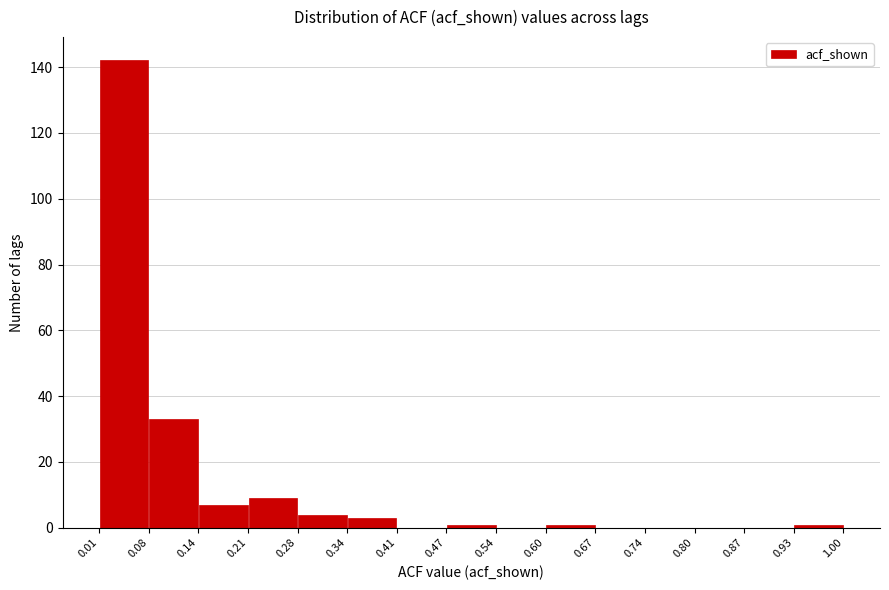

How tall is the bar that spans 0.01 to 0.08 on the x-axis? The values are not printed on the chart, so give them approximately, as read against the axis.

142